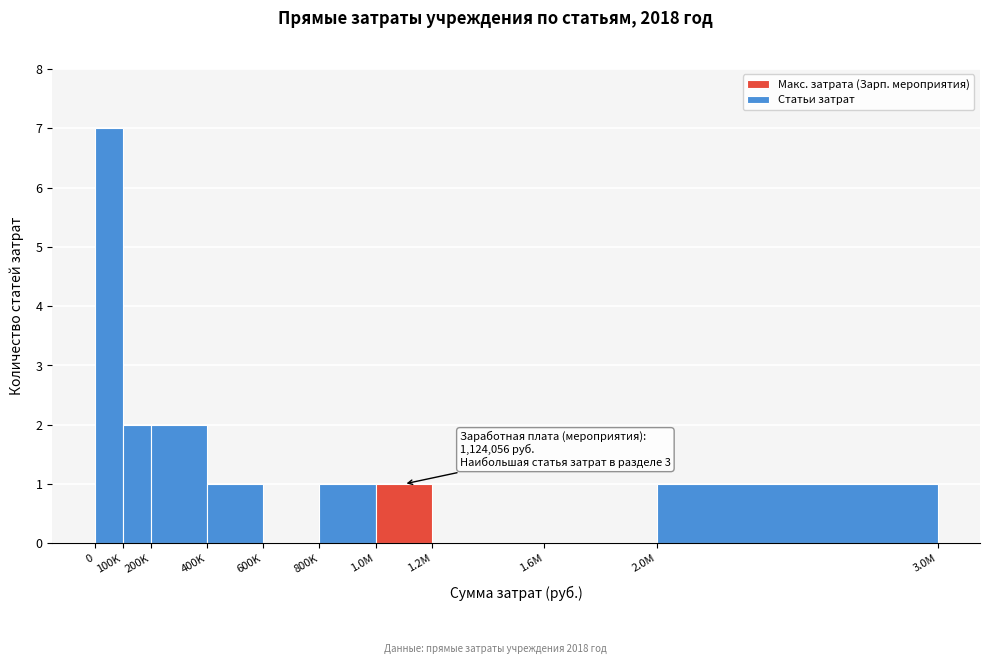

Reading left to right, list all the values displayed in this chart.

0=7	100K=2	200K=2	400K=1	600K=0	800K=1	1.0M=1	1.2M=0	1.6M=0	2.0M=1